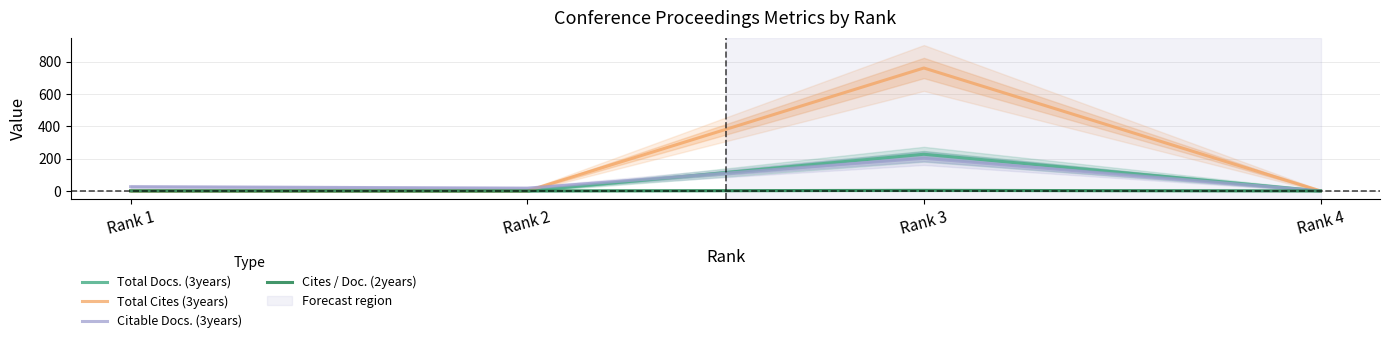

How many lines are shown in the chart?

4